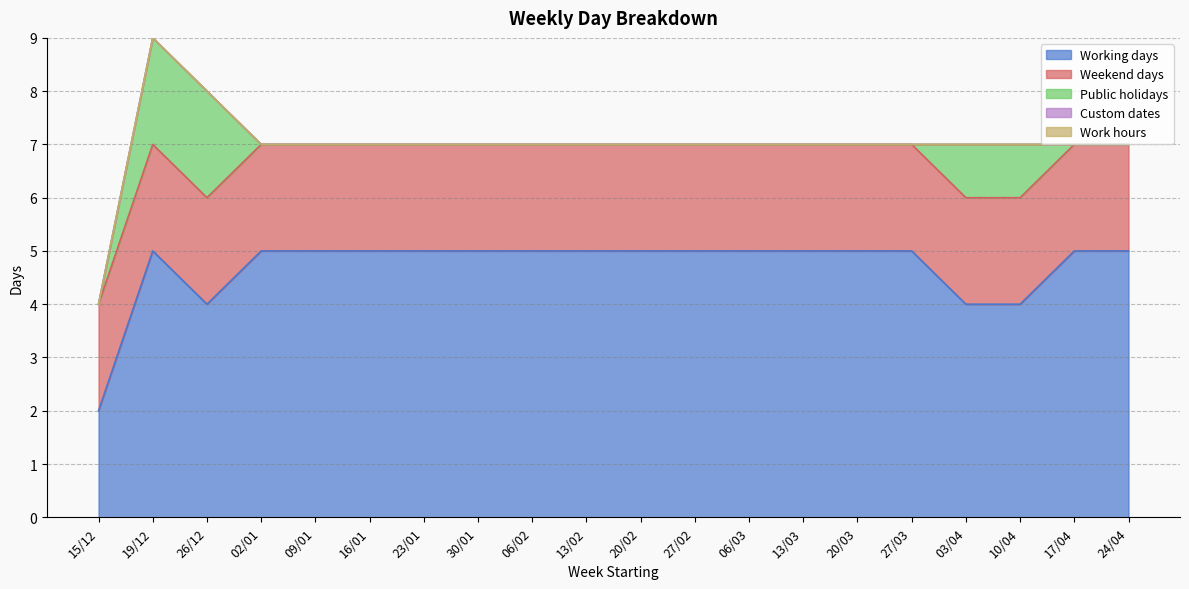

Where is Work hours nearest to the value 0?

15/12